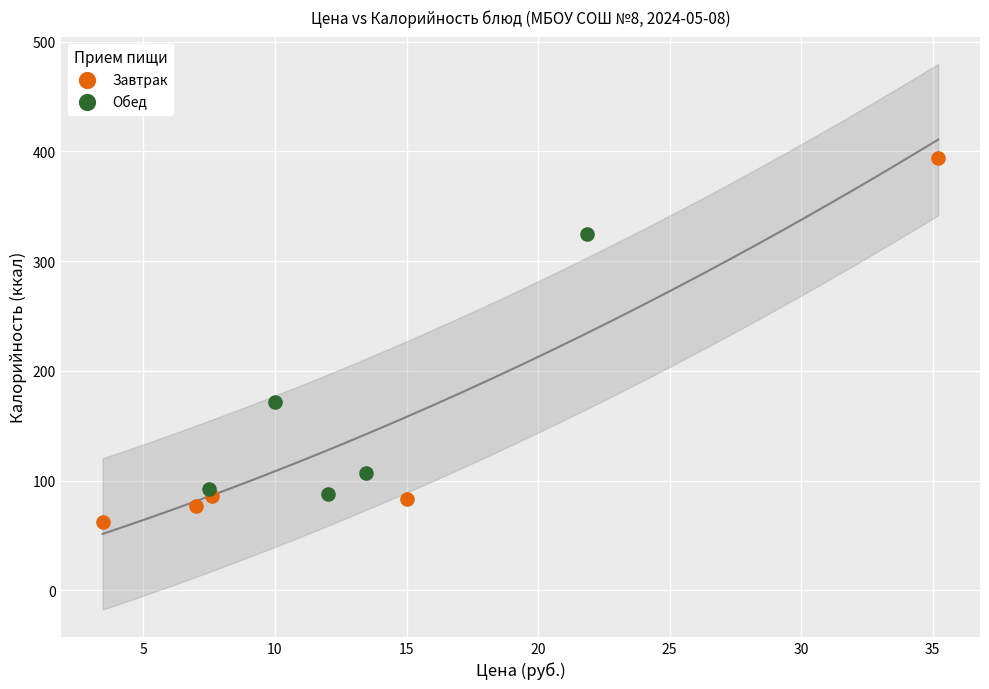

Which series contains the highest Y value?

Завтрак